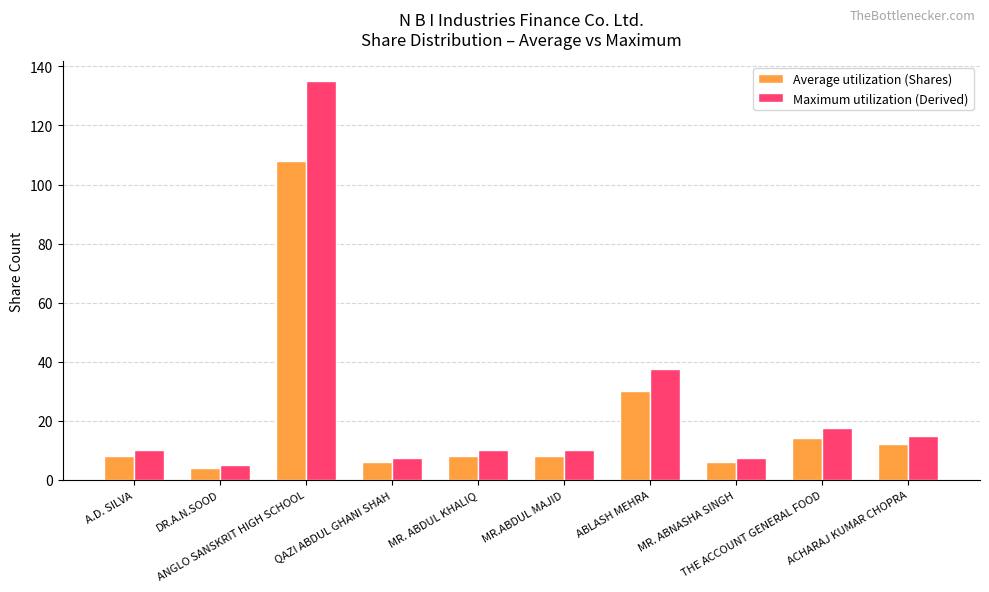

List the series in order of their peak value, lowest first.

Average utilization (Shares), Maximum utilization (Derived)